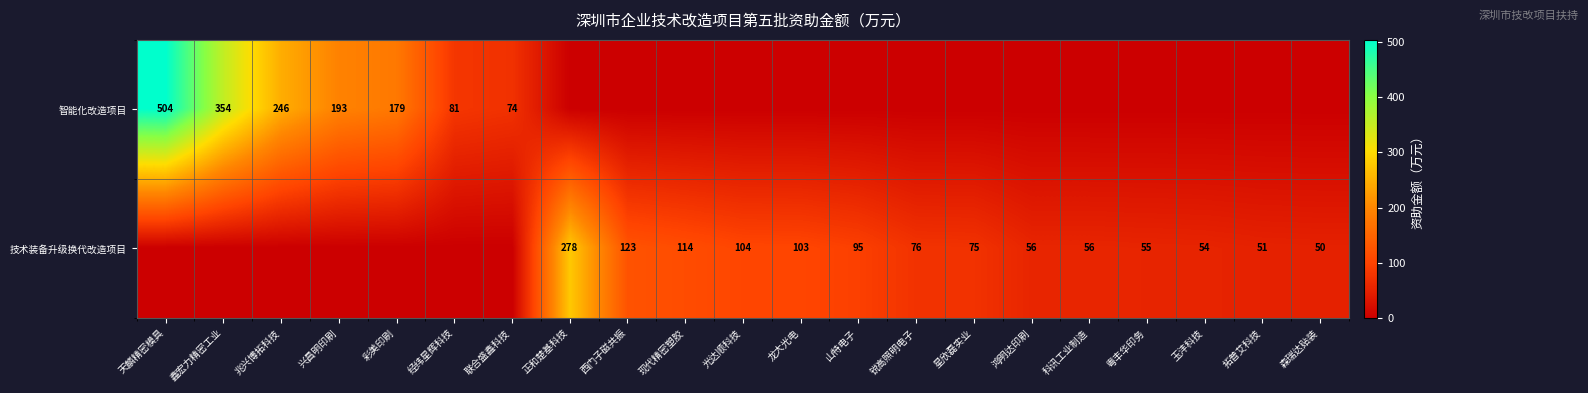

What is the difference between the 技术装备升级换代改造项目 values at 拓普艾科技 and 现代精密塑胶?

63